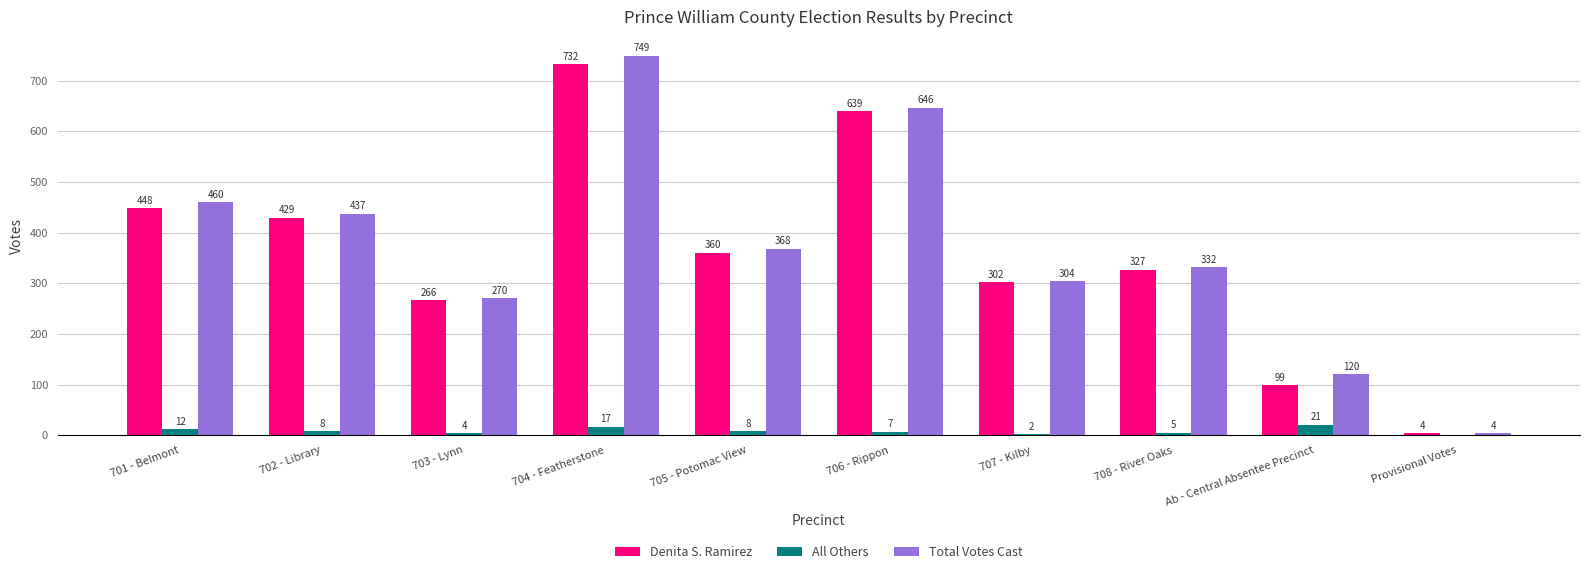

Count the number of categories in the chart.

10